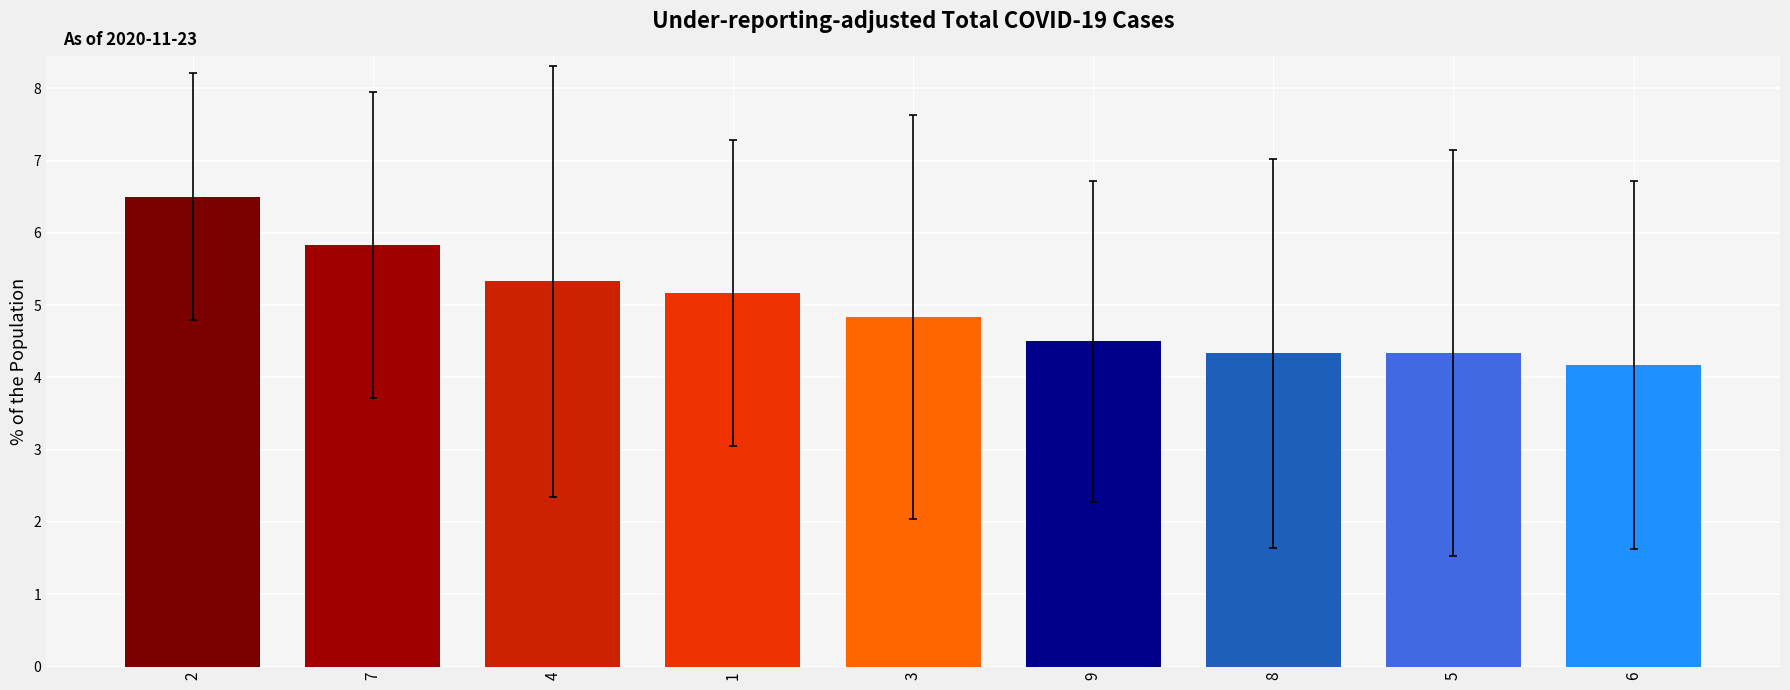

At which category does the chart reach its minimum across all series?

6